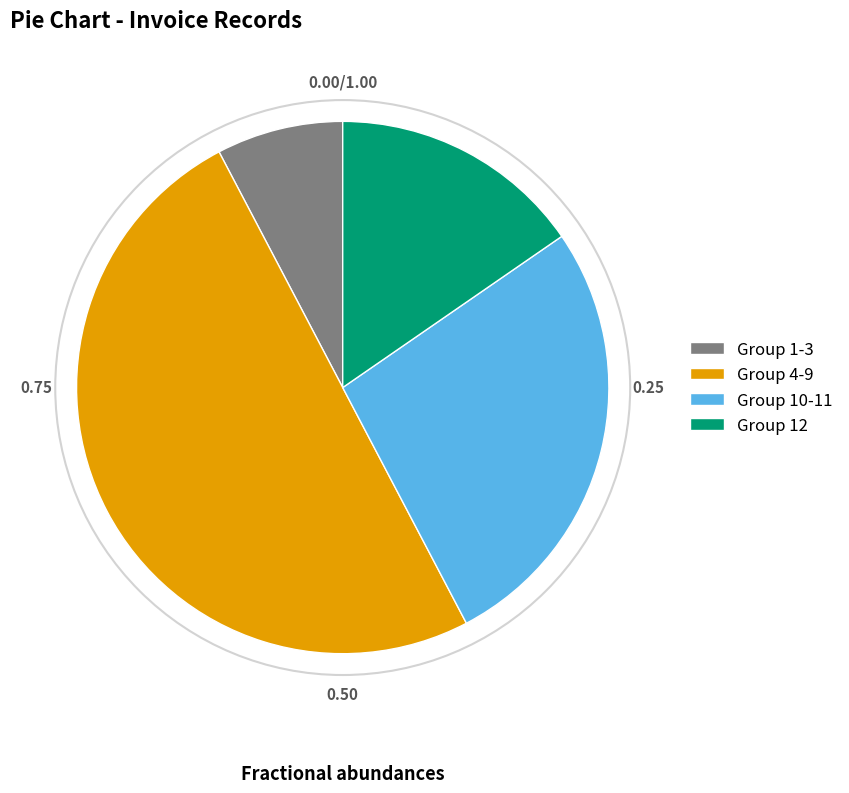

Does Group 10-11 represent more than half of the total?

No